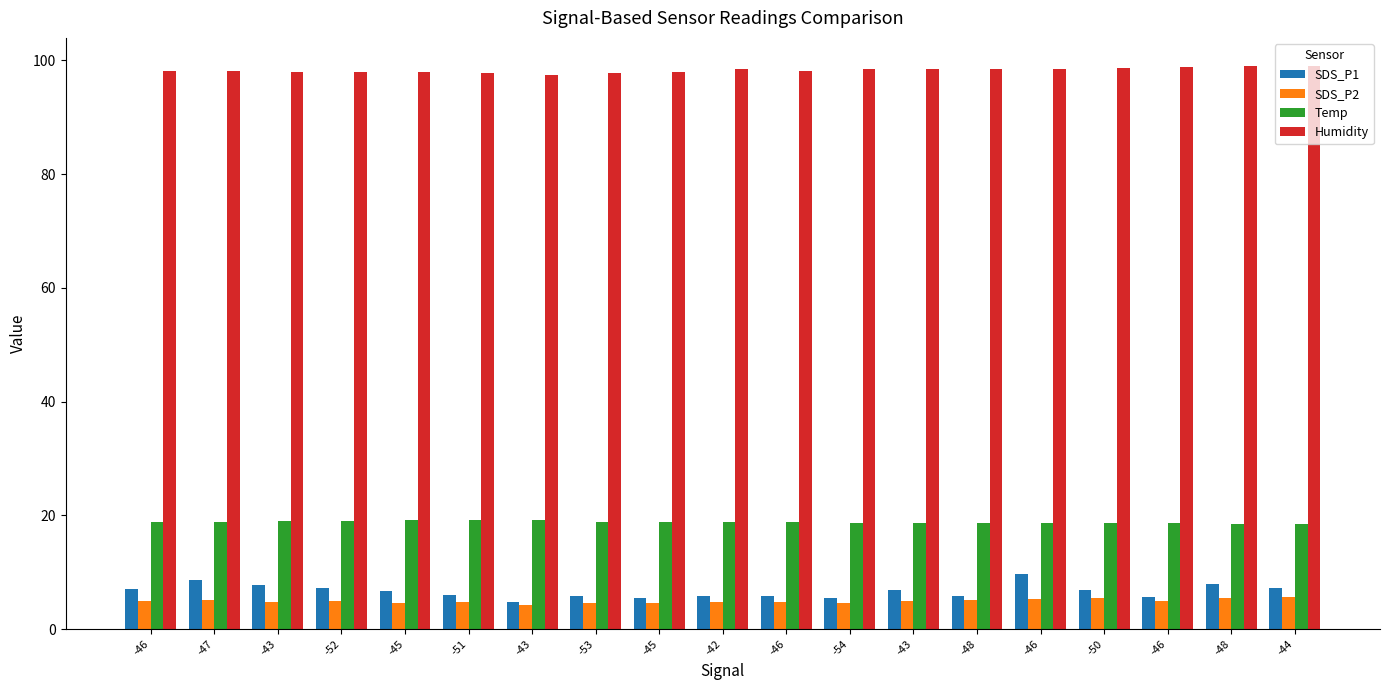

At which label does SDS_P1 reach its peak?

-46